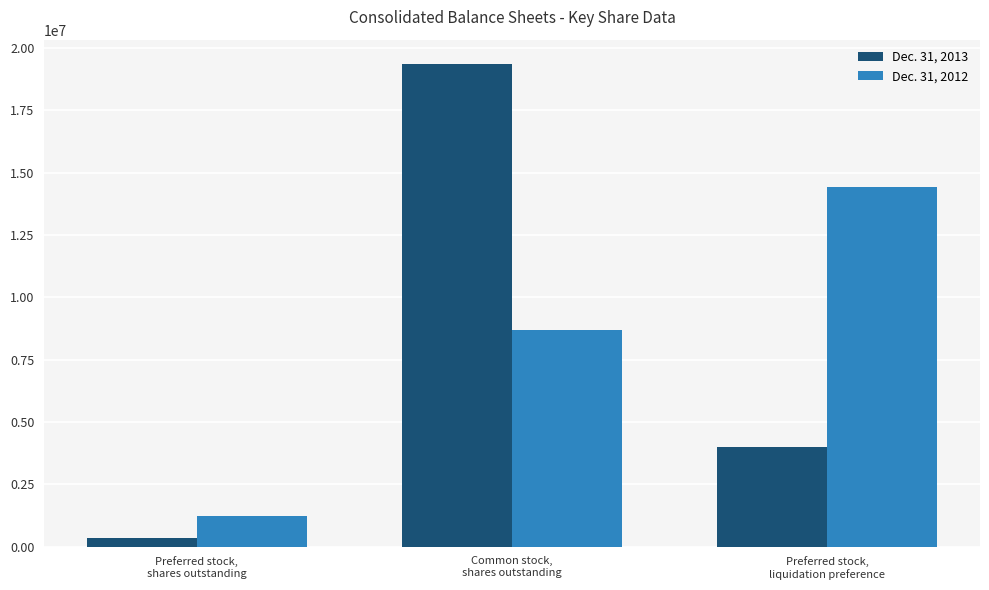

Count the number of categories in the chart.

3